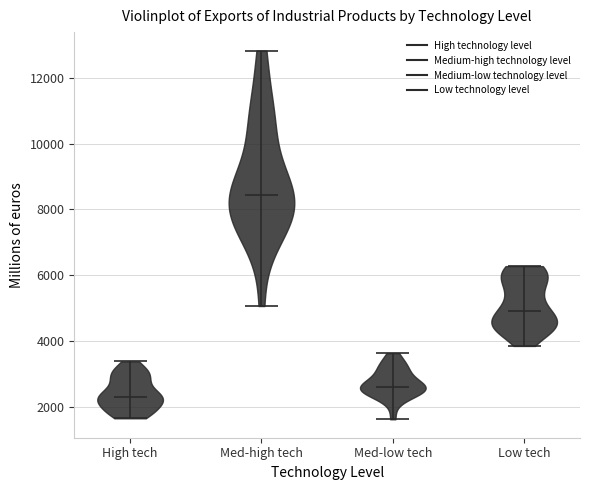

Reading left to right, read every violin against the y-axis: where its median line is, and the lowest and highest points it reaches. The values are not printed on the chart, so give them approximately, as read against the axis.

High tech: median line 2200, lowest point 1600, highest point 3400
Med-high tech: median line 8400, lowest point 5000, highest point 12800
Med-low tech: median line 2600, lowest point 1600, highest point 3600
Low tech: median line 5000, lowest point 3800, highest point 6200